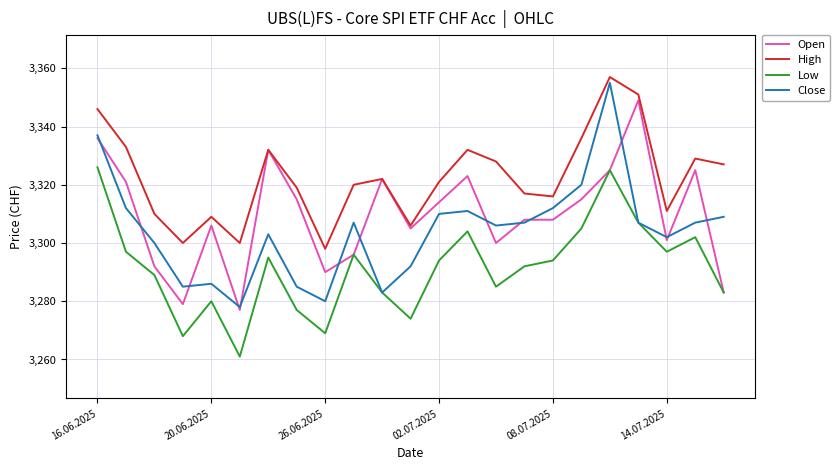

List the series in order of their peak value, lowest first.

Low, Open, Close, High